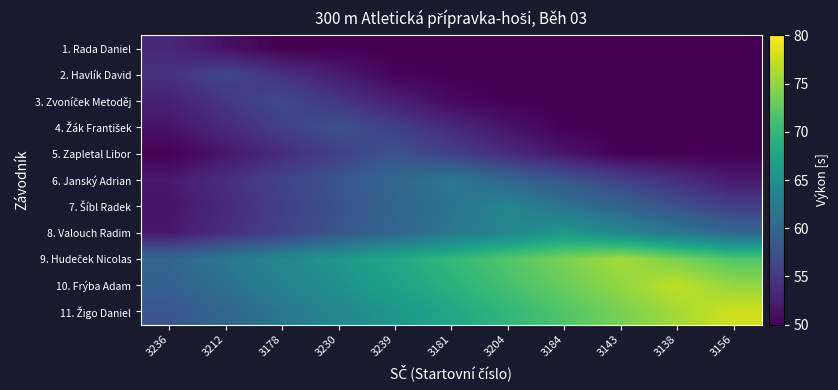

What is the total value across all series at 3178?

626.9